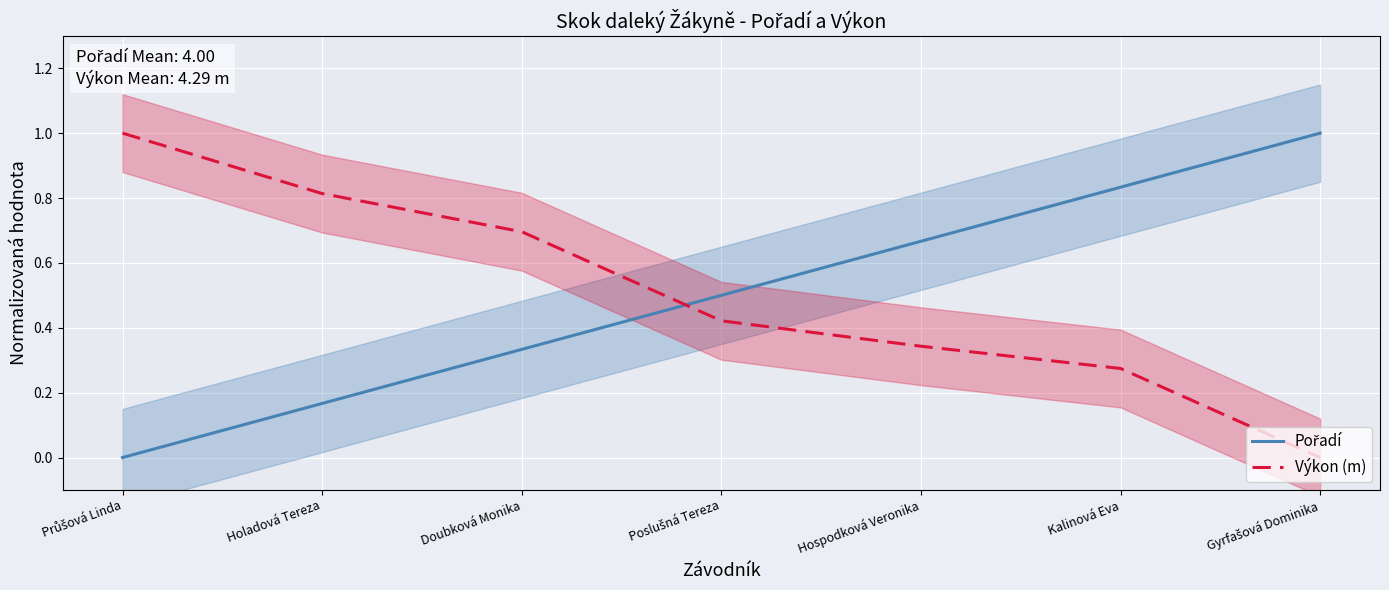

What is the average value of the Pořadí series?

0.5